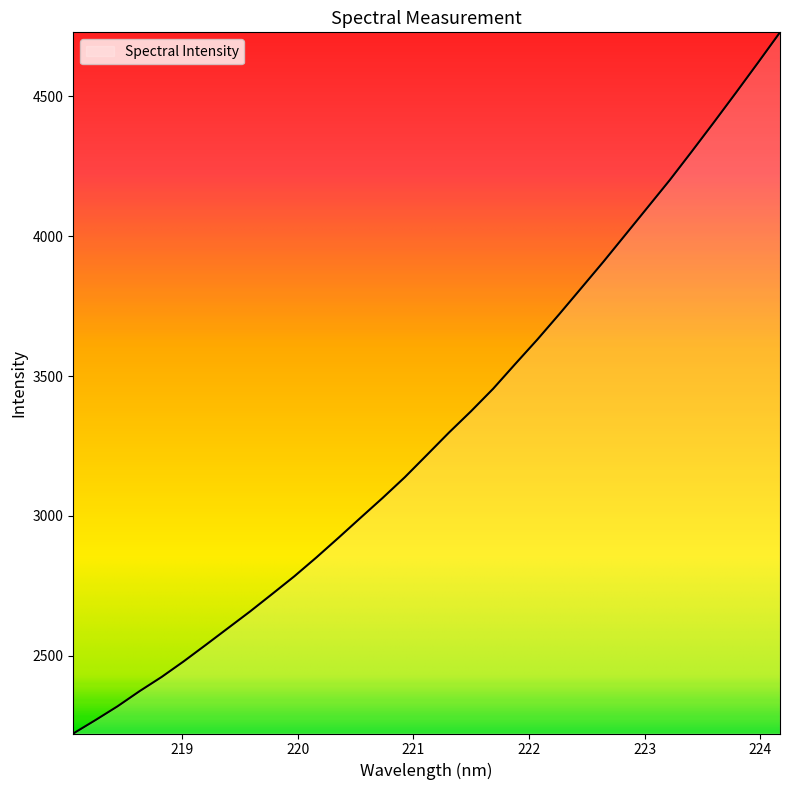

What is the maximum value shown in the chart?

4729.0